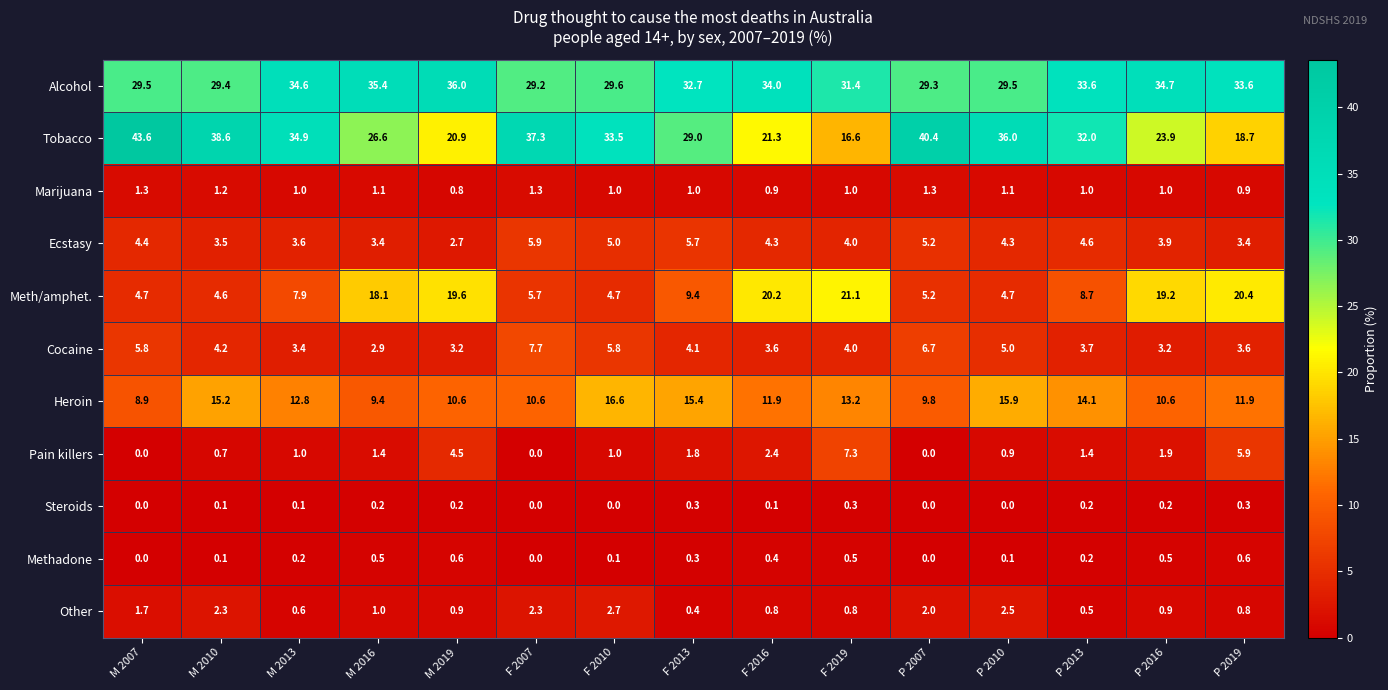

What is the minimum value for Marijuana?

0.8